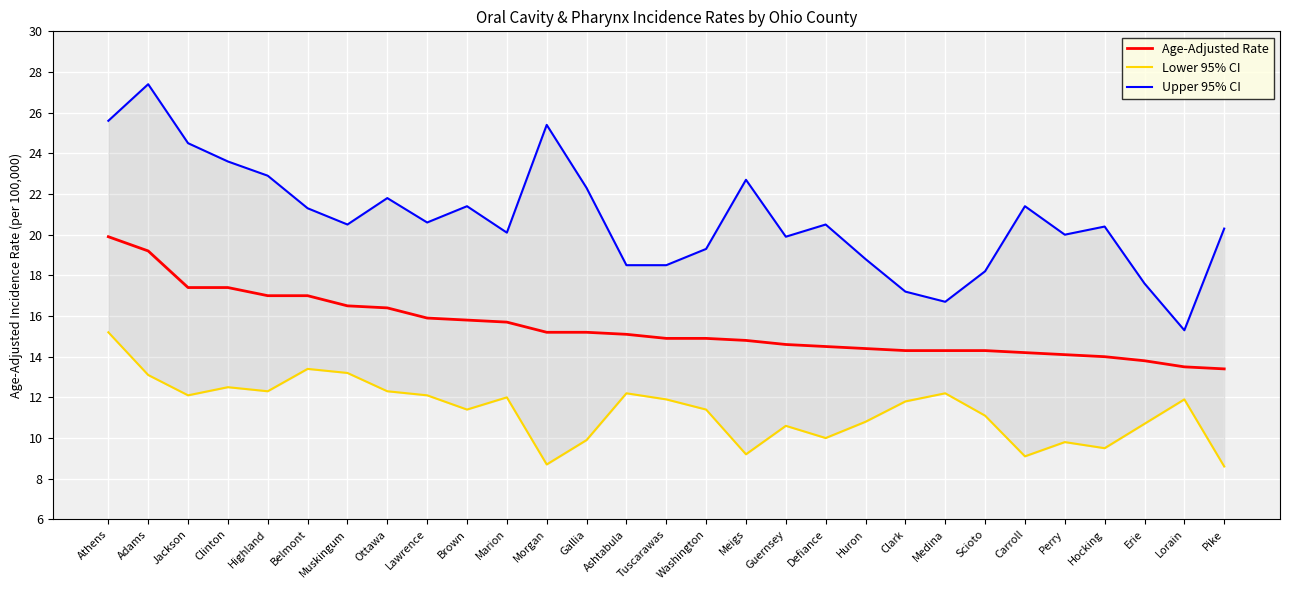

Read the Age-Adjusted Rate value at Huron.

14.4